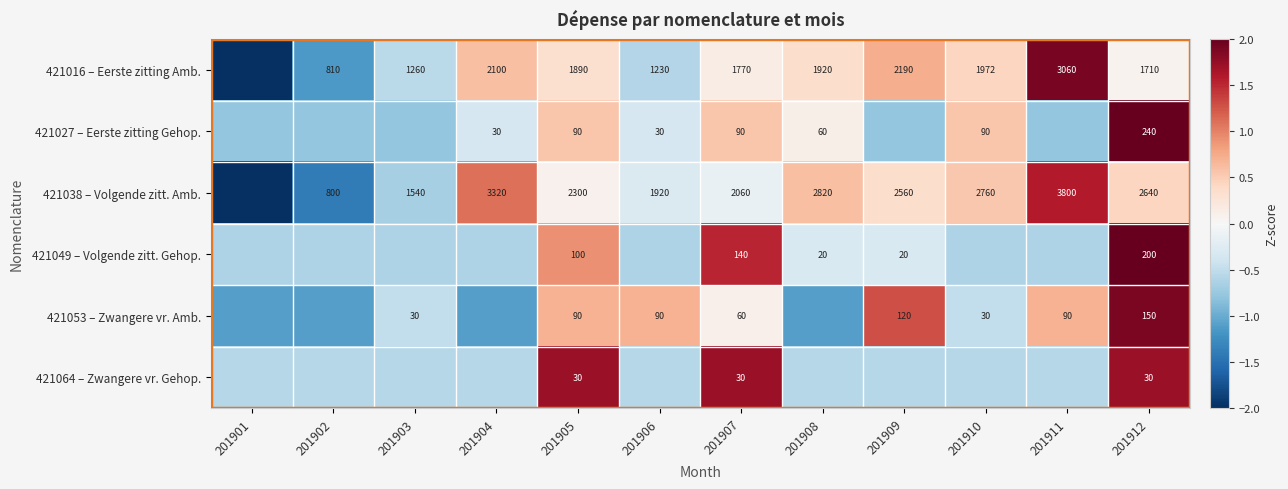

The 421049 – Volgende zitt. Gehop. series shows -0.6 at 201902. True or false?

True